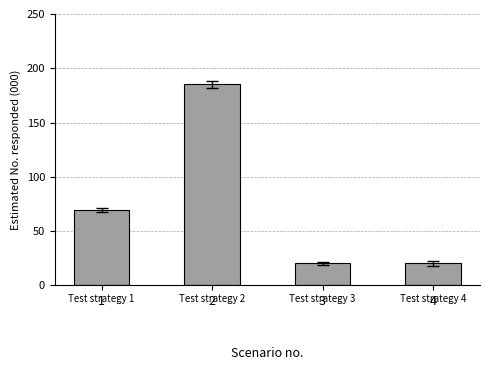

What is the difference between the second highest and second lowest values?

49213049